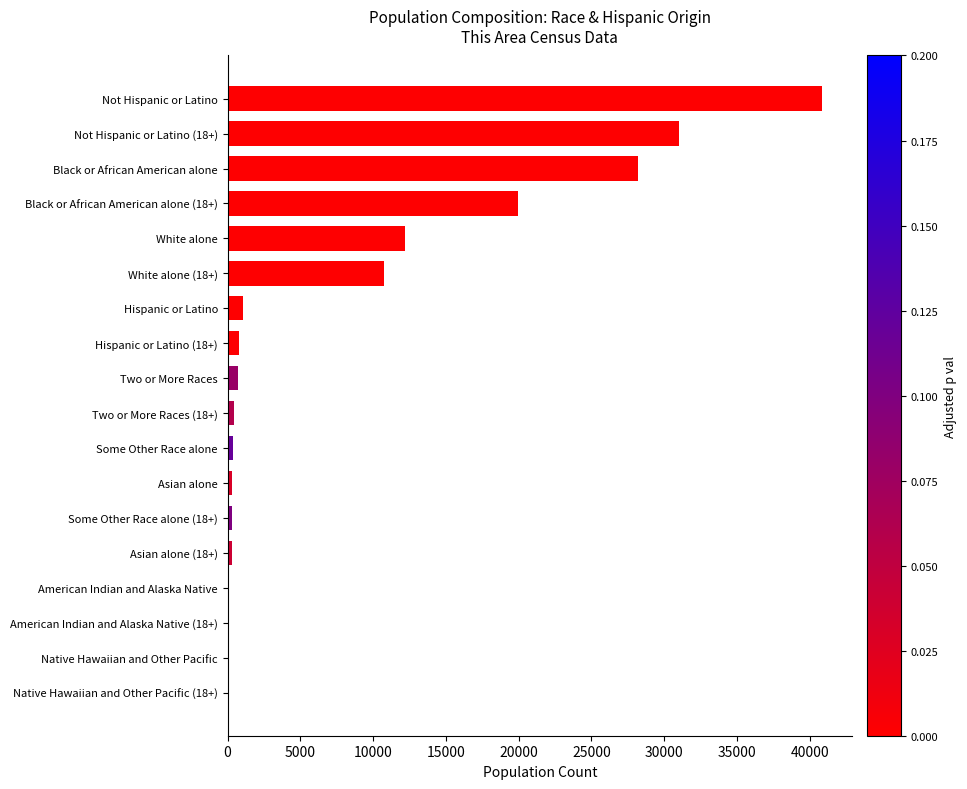

Between Black or African American alone and Native Hawaiian and Other Pacific (18+), which is larger?

Black or African American alone